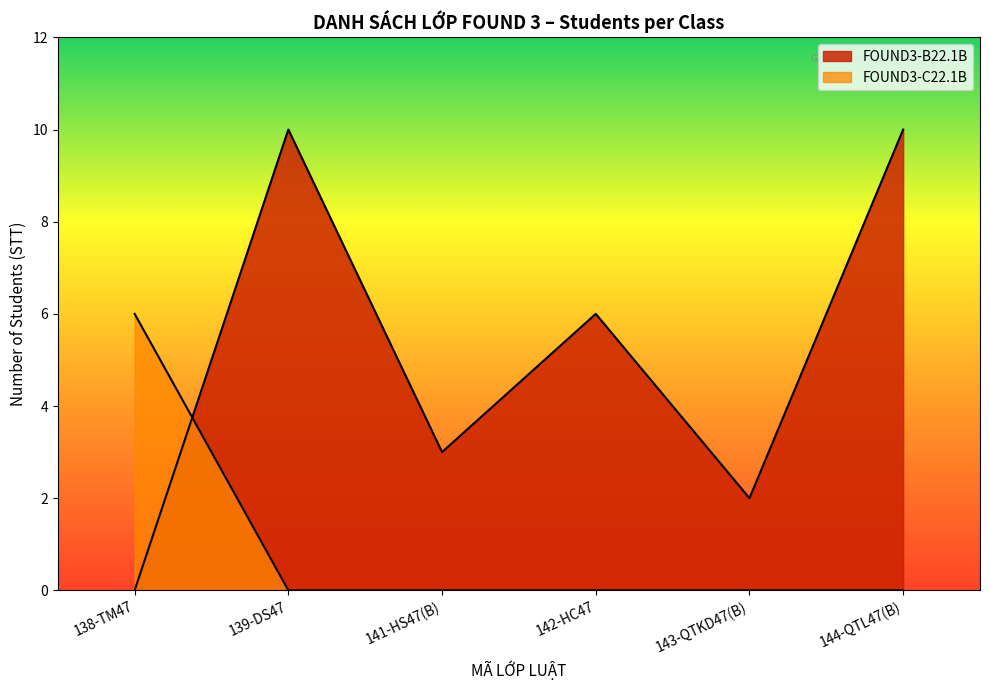

True or false: FOUND3-C22.1B has a value of 26 at 142-HC47.

False